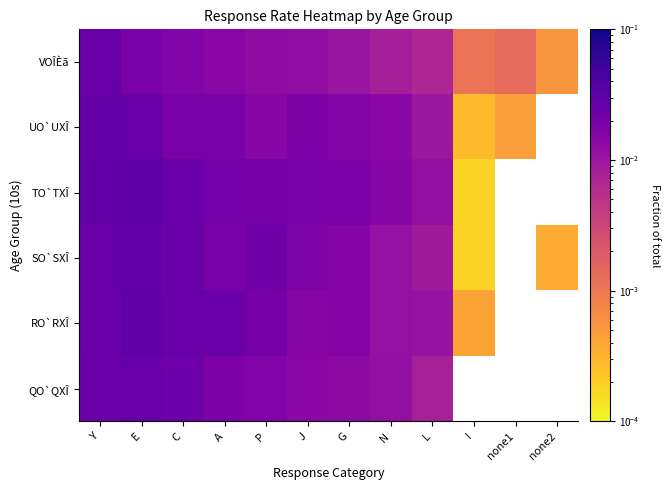

The VOÎÈã series shows 0.0 at G. True or false?

True